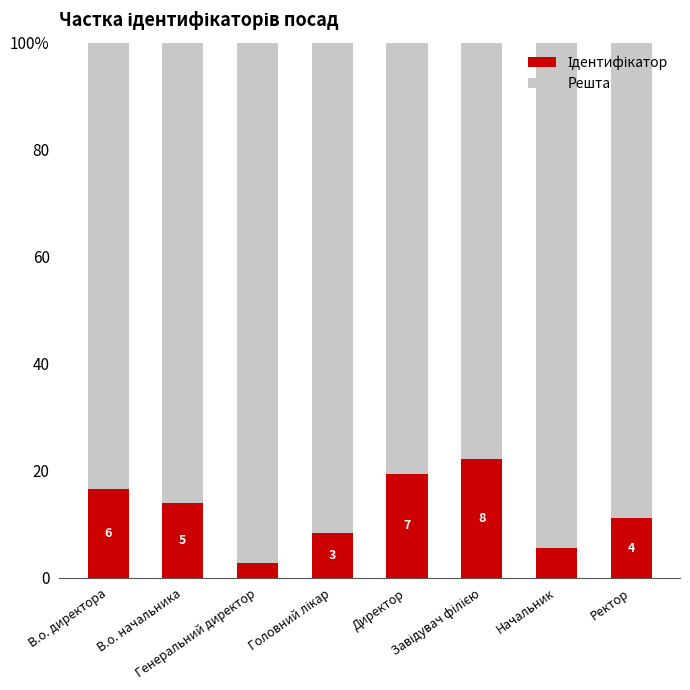

Does the chart contain stacked bars?

Yes